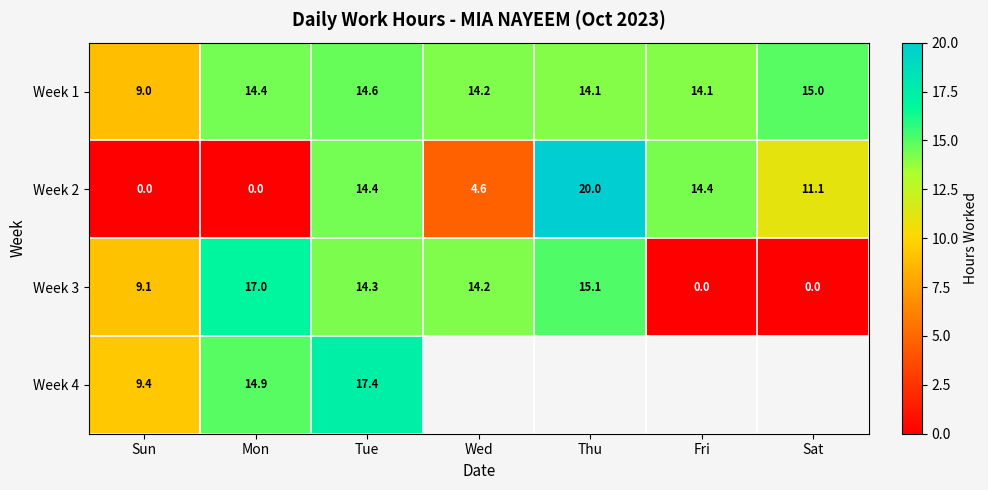

At which label does Week 2 reach its peak?

Thu